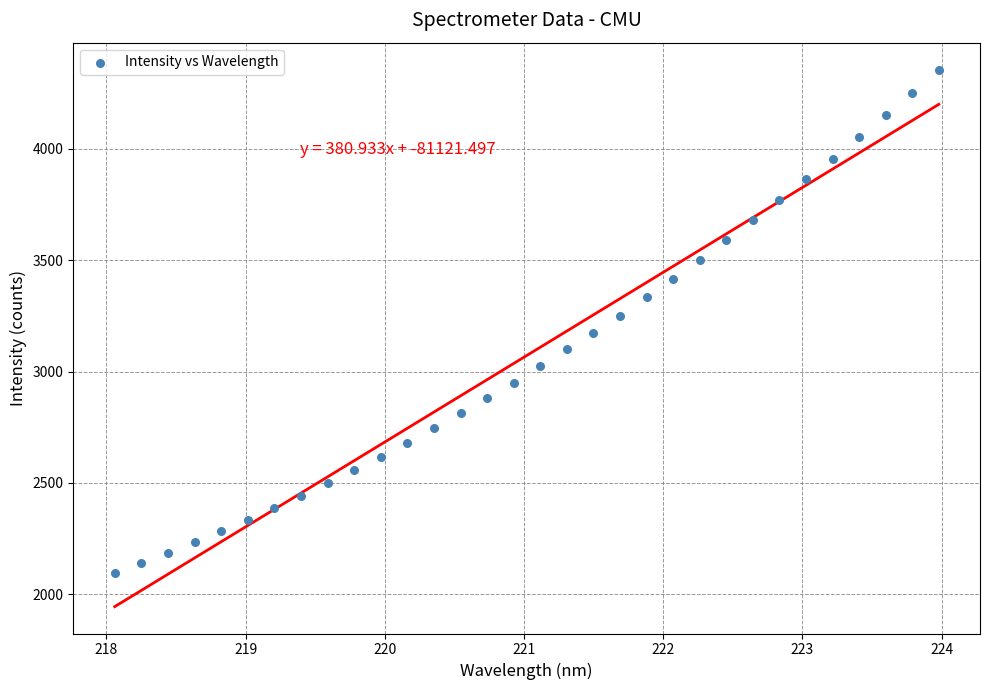

What is the range of X values (max minus min)?

5.9